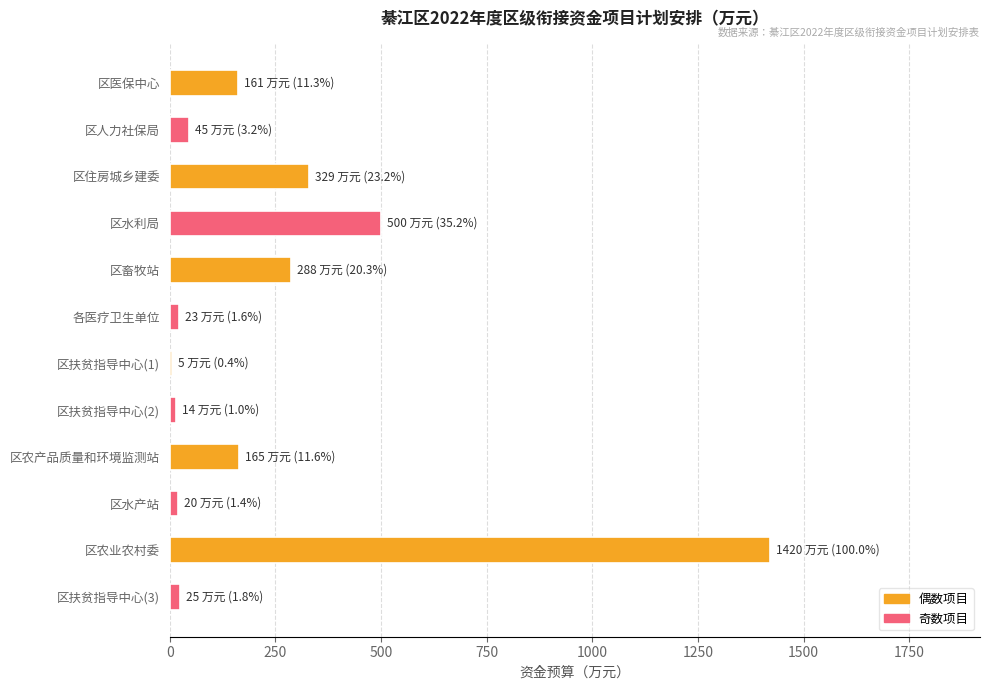

What is the maximum value shown in the chart?

1420